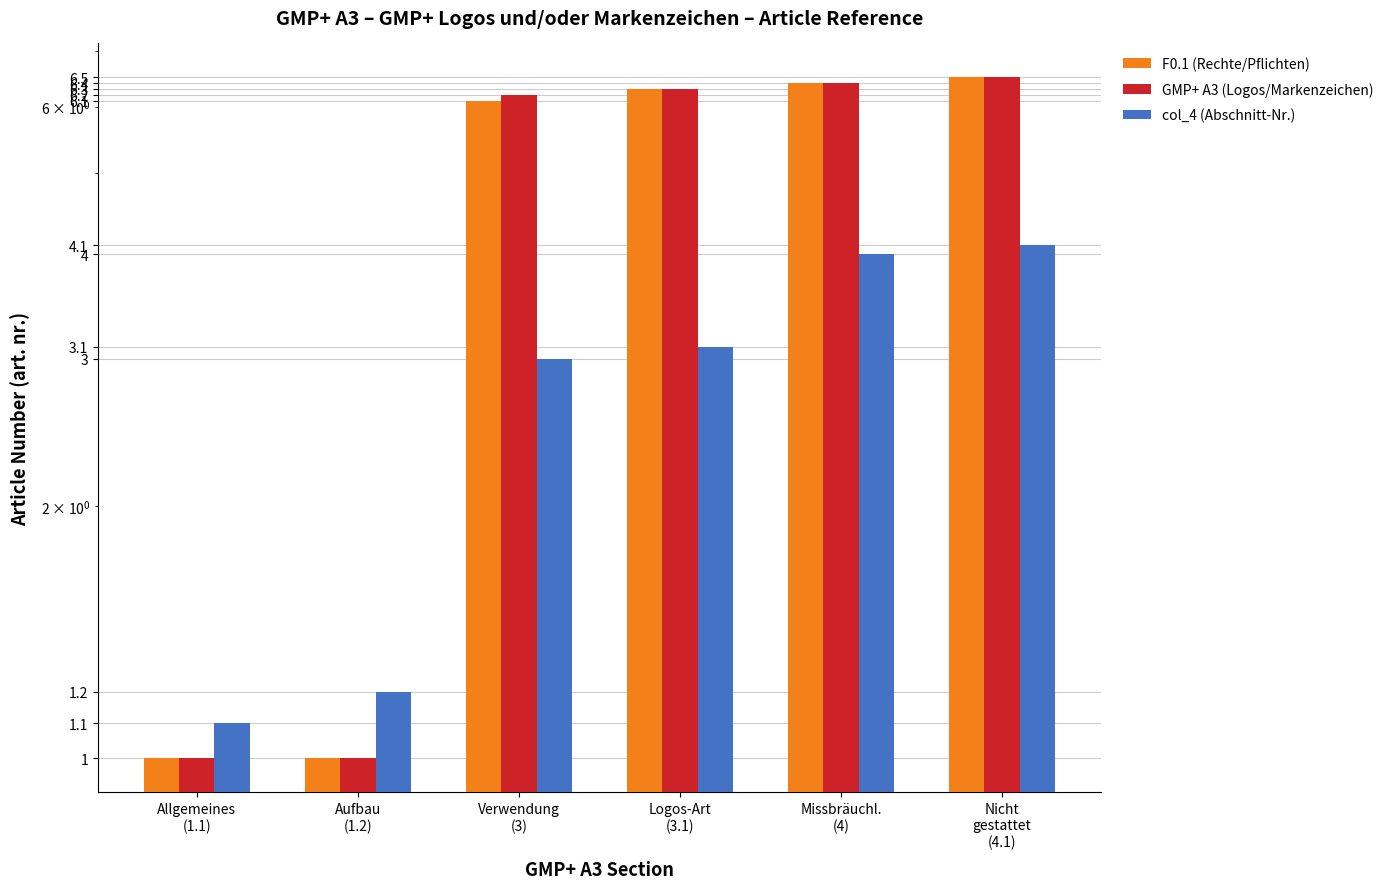

What is the average value of the GMP+ A3 (Logos/Markenzeichen) series?

4.6